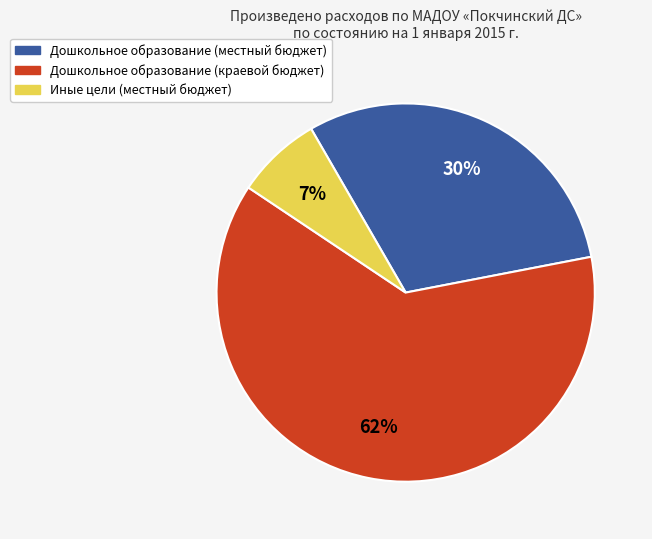

What percentage is the Дошкольное образование (местный бюджет) slice, to the nearest percent?

30%